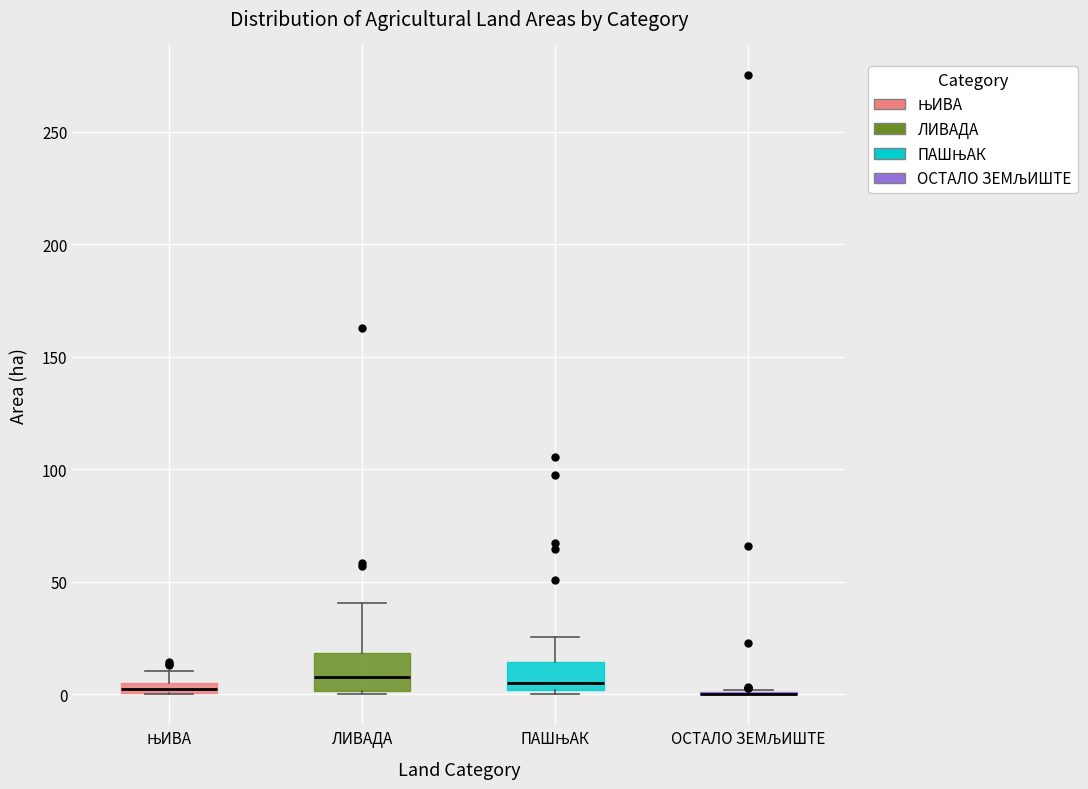

Where is the lower edge of the box for ЛИВАДА on the y-axis? The values are not printed on the chart, so give them approximately, as read against the axis.

0